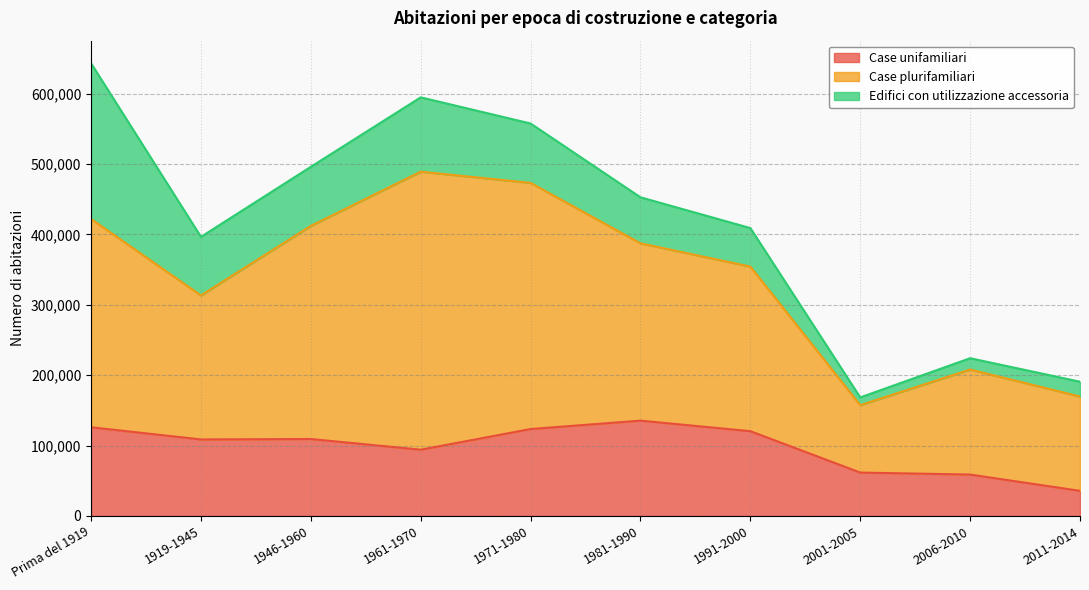

What is the sum of all Case unifamiliari values?

973819